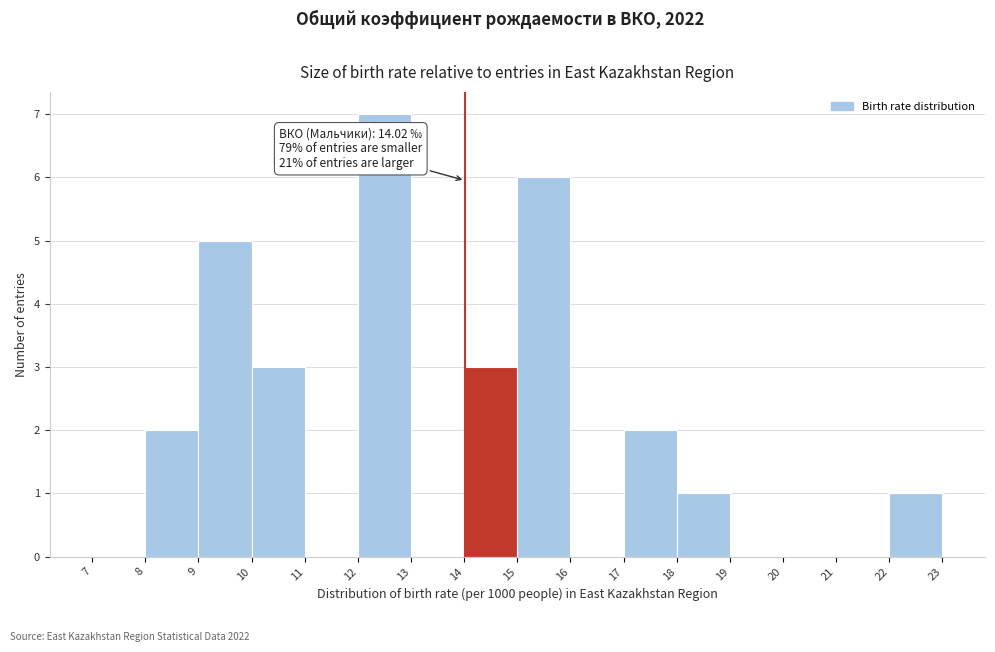

Over which range of the x-axis is the bar tallest?

12 to 13